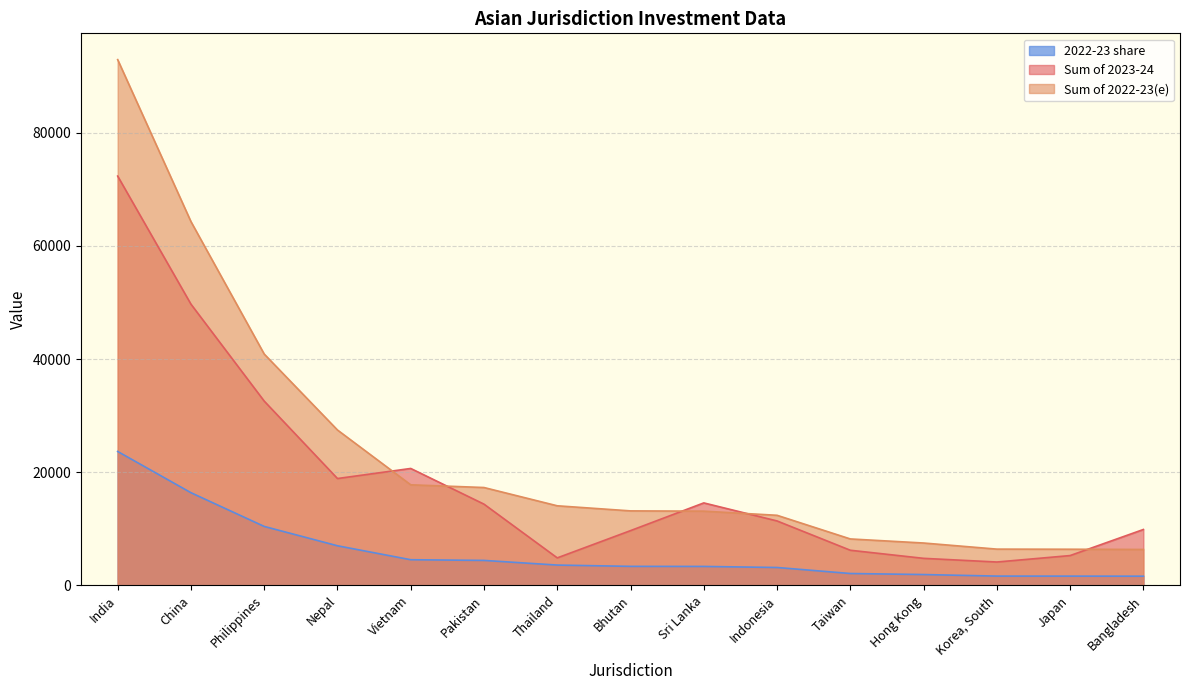

How many values in the Sum of 2023-24 series are below 11380?

7